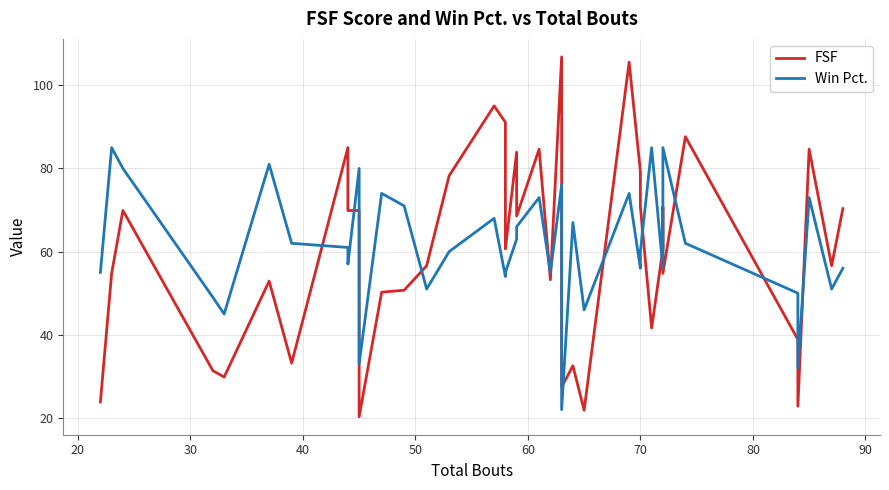

What are all the series names shown in the legend?

FSF, Win Pct.